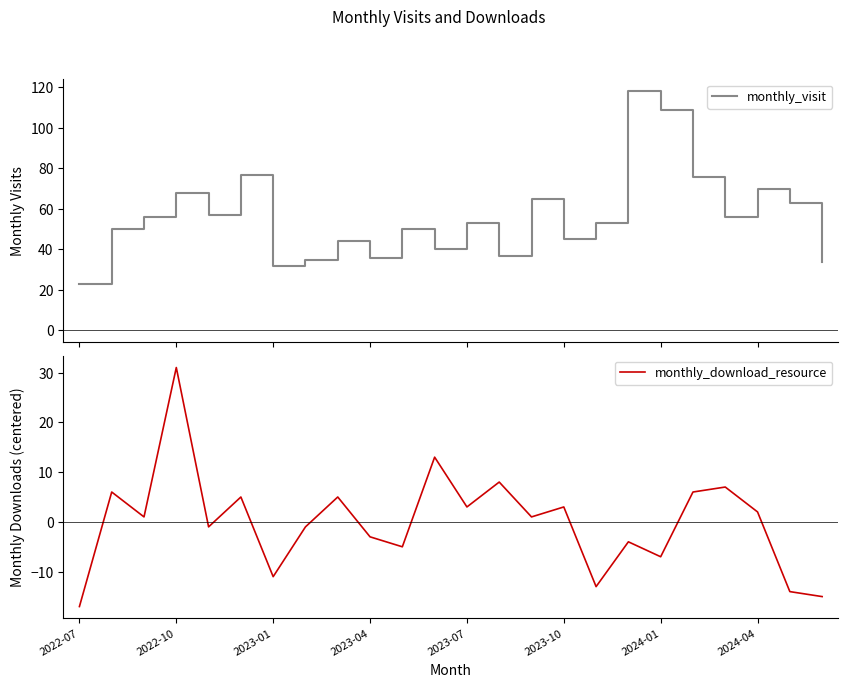

The value of monthly_download_resource at 2023-10 is 5. True or false?

False